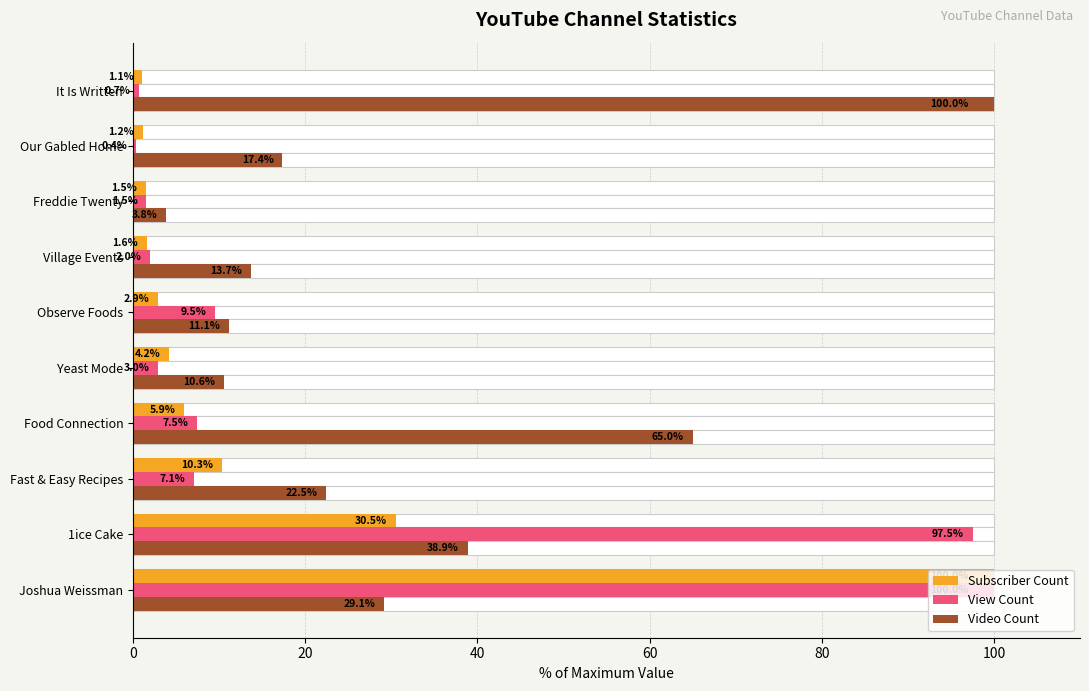

What is the value of the View Count bar at the 6th from the left?

9.5